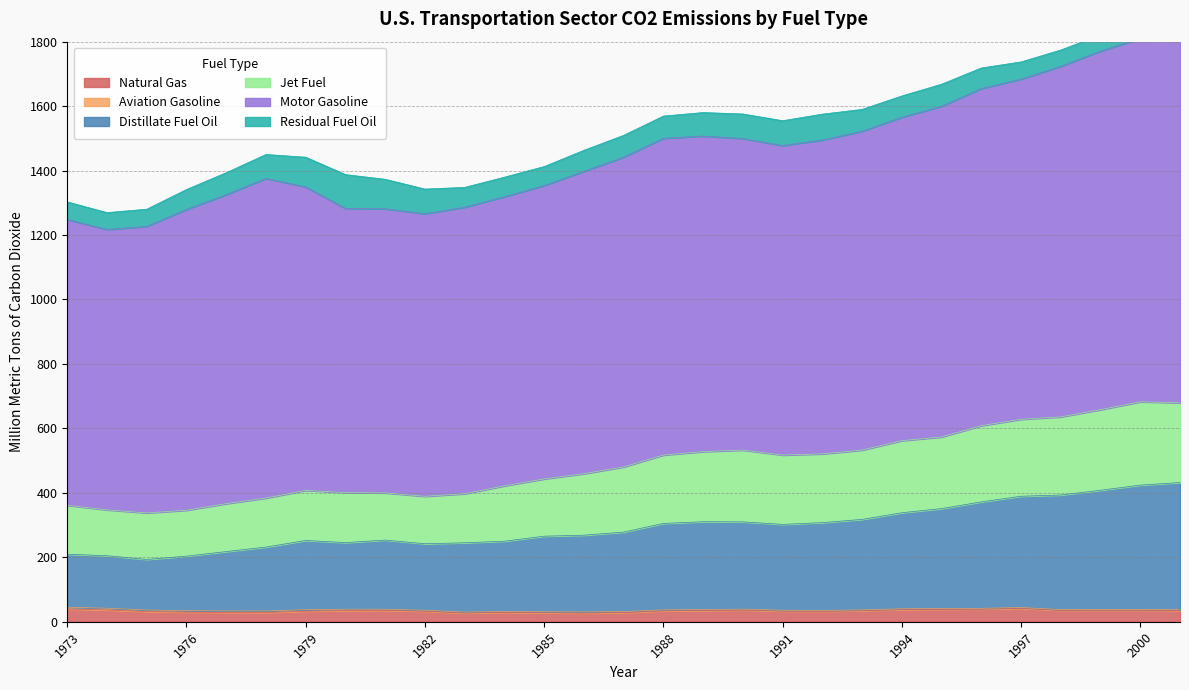

The value of Distillate Fuel Oil at 1999 is 408.0. True or false?

True